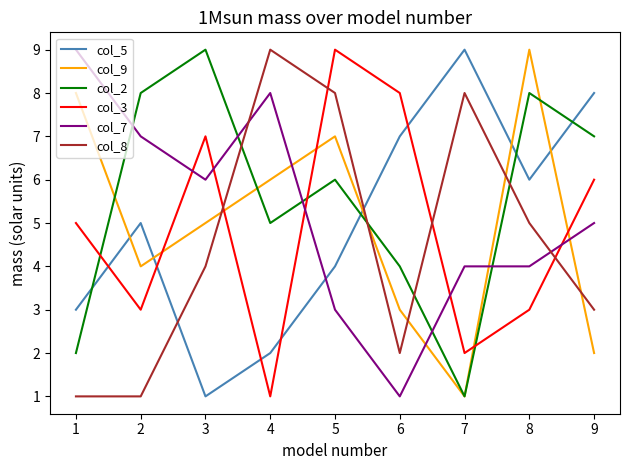

What is the difference between the maximum and minimum values in the col_9 series?

8